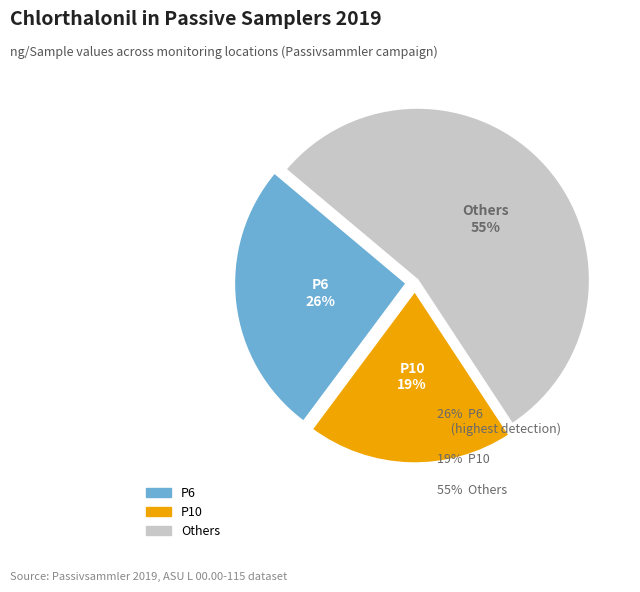

Is there a majority slice in this chart?

Yes